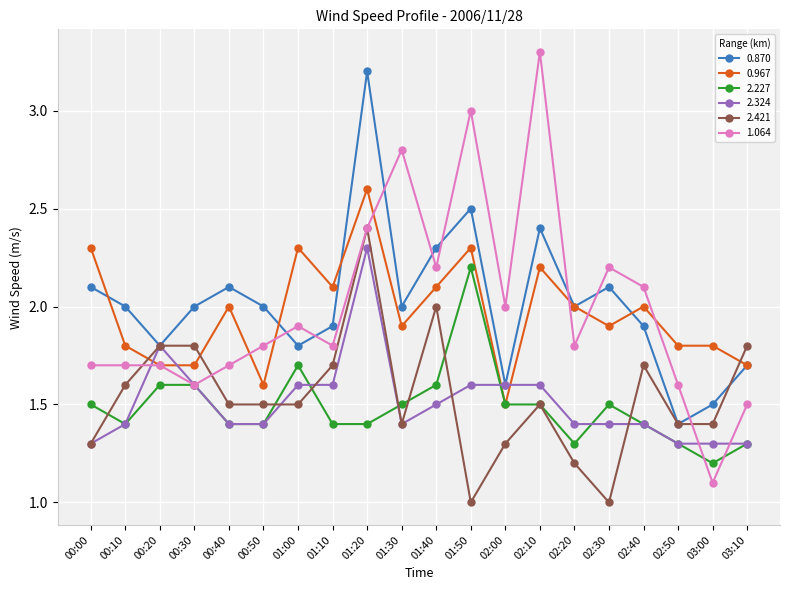

The value of 0.967 at 01:10 is 3.7. True or false?

False